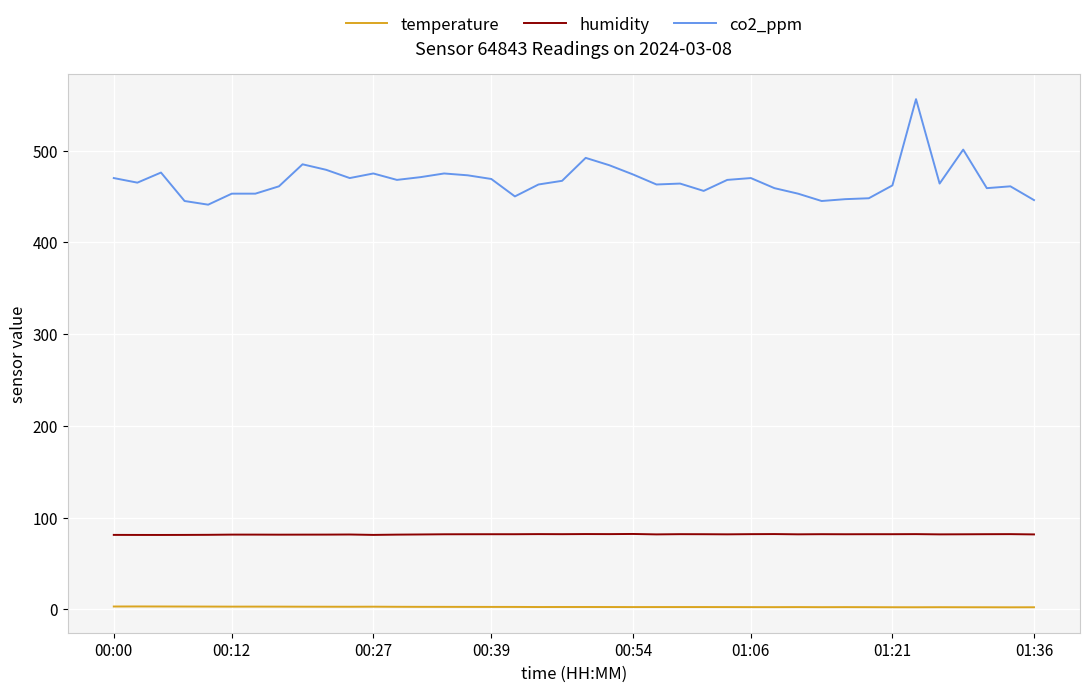

How many categories are shown in the chart?

40